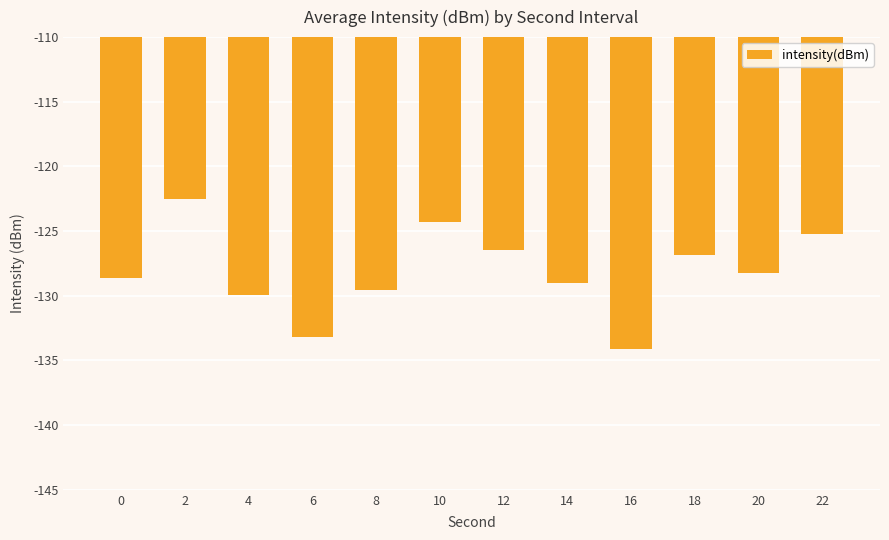

Count the number of values greater than -128.

5